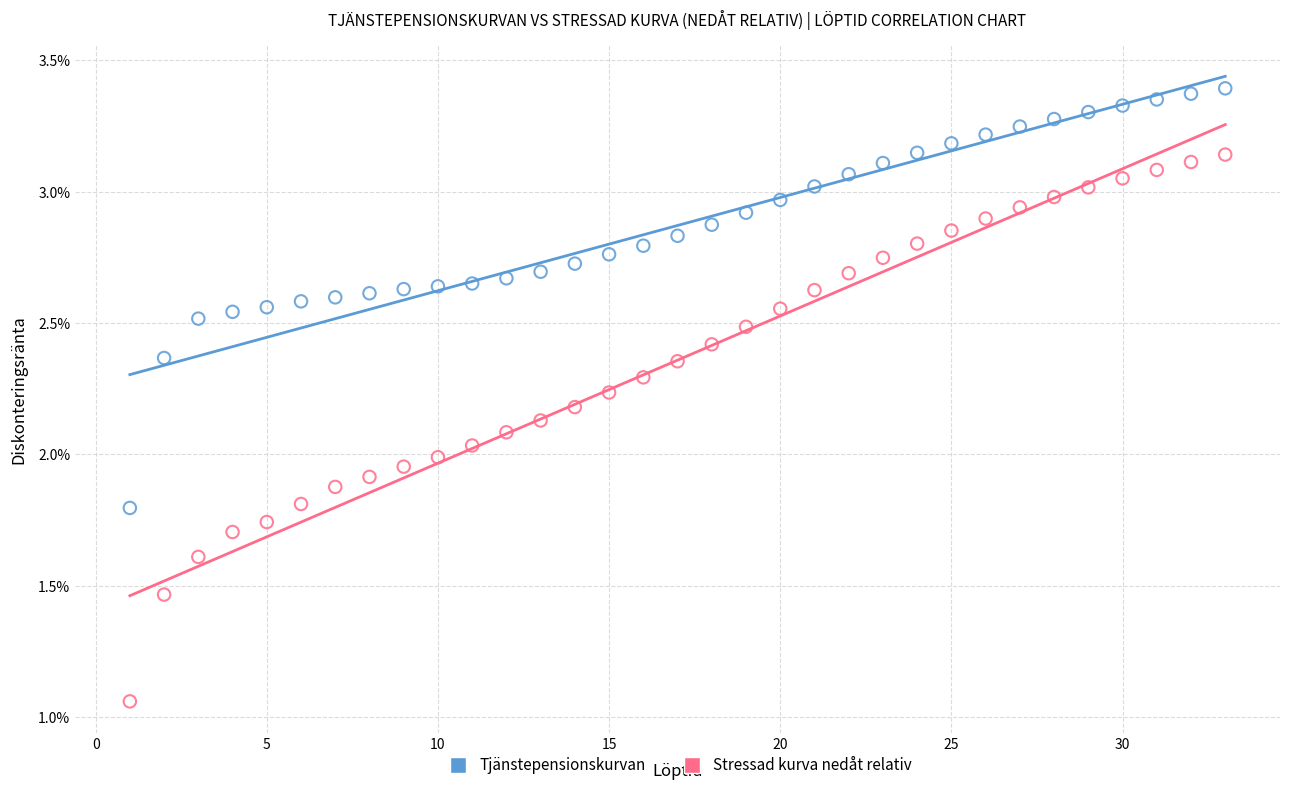

Which series has the largest Y range (max minus min)?

Stressad kurva nedåt relativ